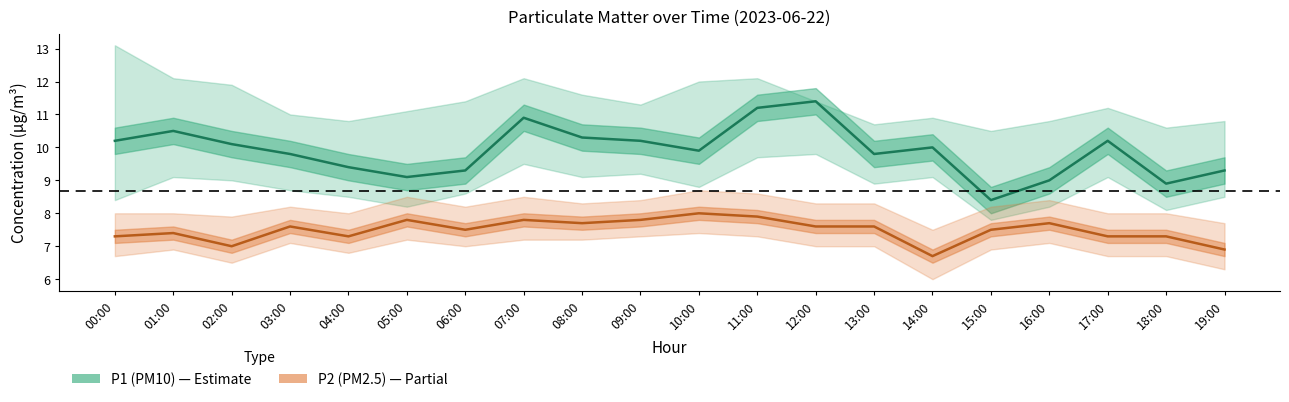

Between 03:00 and 17:00, which is larger?

17:00